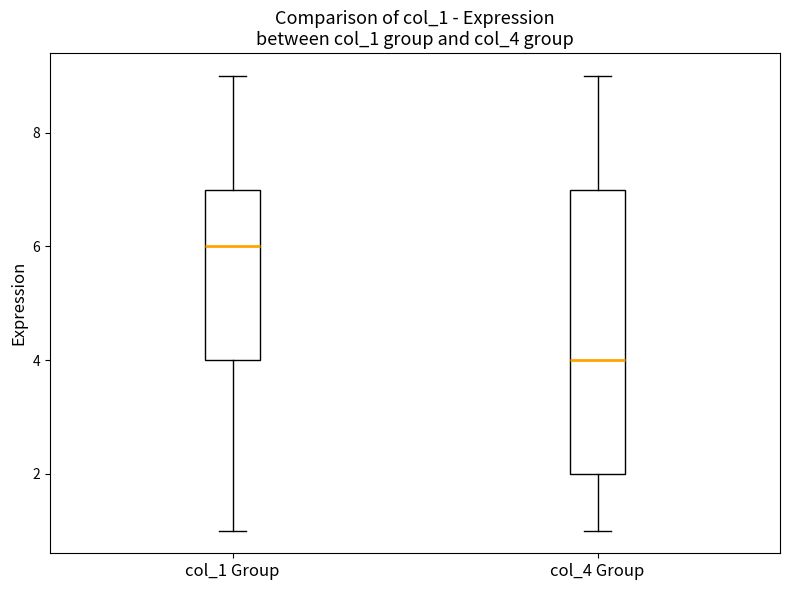

Comparing the boxes themselves (not the whiskers), which one is the tallest?

col_4 Group